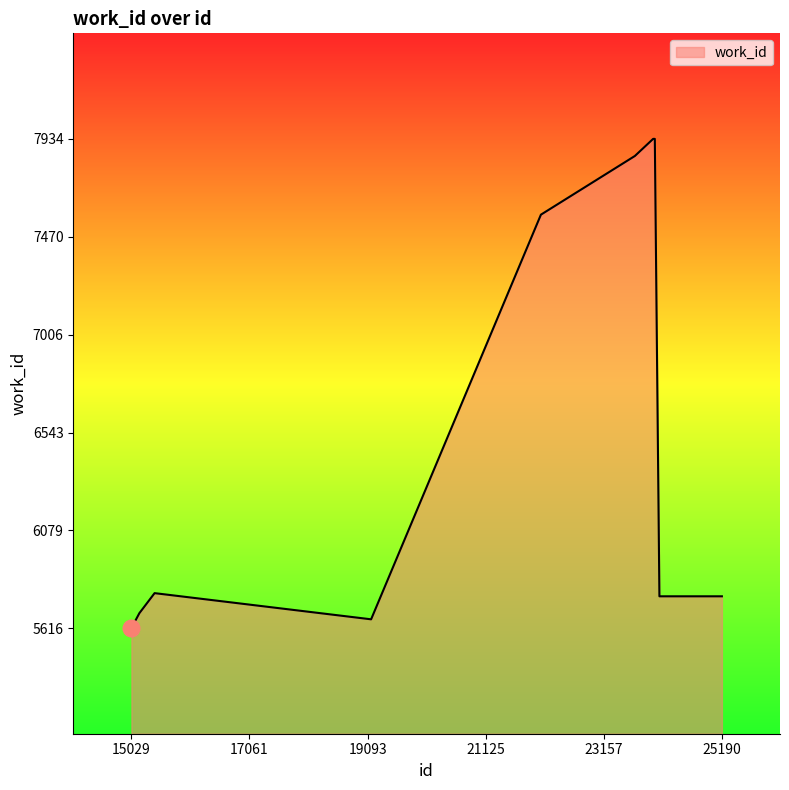

What is the maximum value shown in the chart?

7934